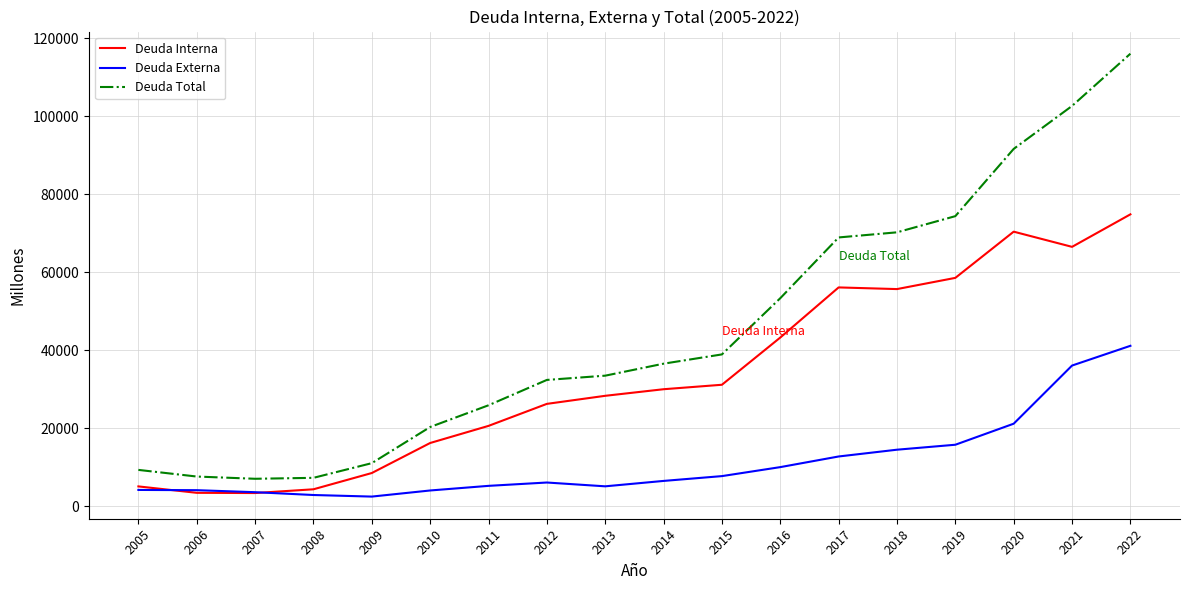

What is the total value across all series at 2011?

51855.0